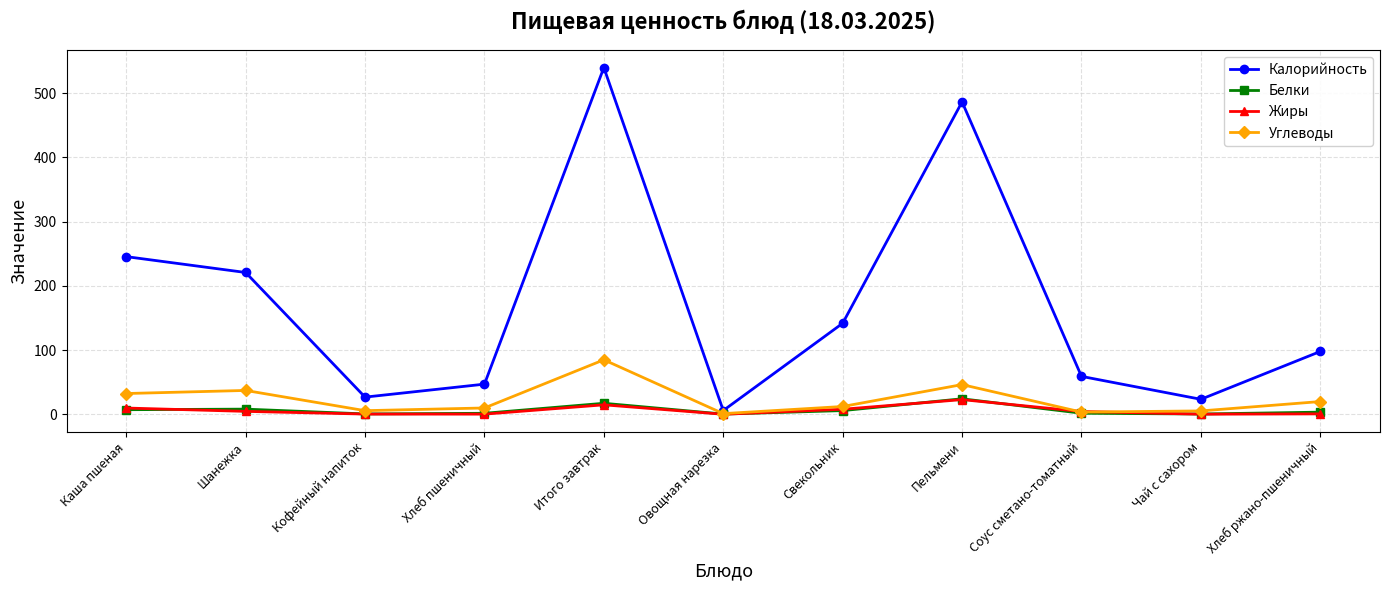

Which series has the widest spread of values?

Калорийность